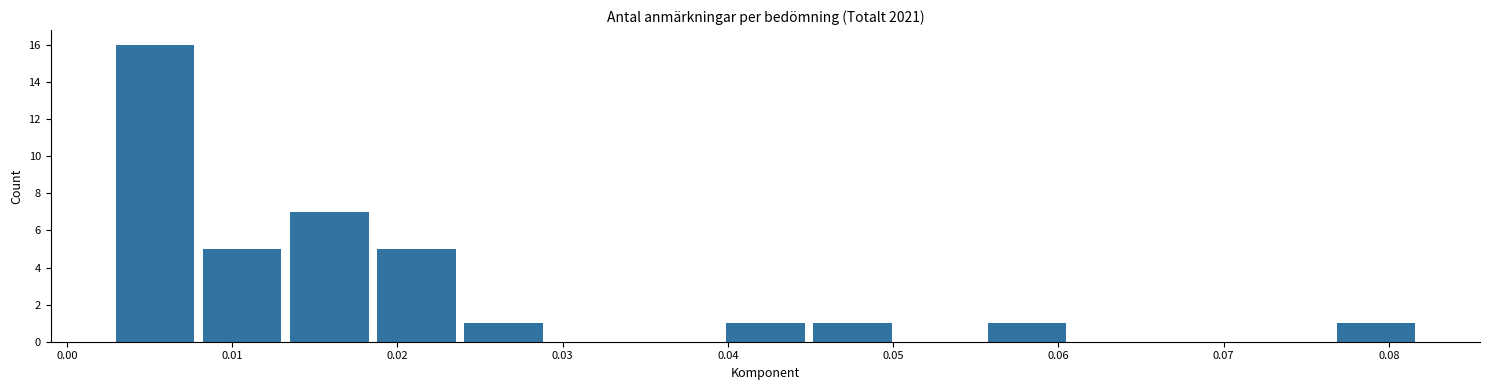

What is the height of the bar covering 0.040 to 0.045 on the x-axis? Neither the bar edges nor the heights are printed on the chart, so give them approximately, as read against the axes.

1